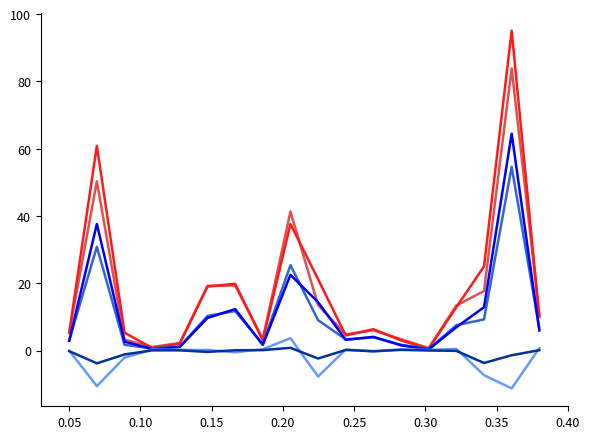

What is the smallest value displayed?

-11.2